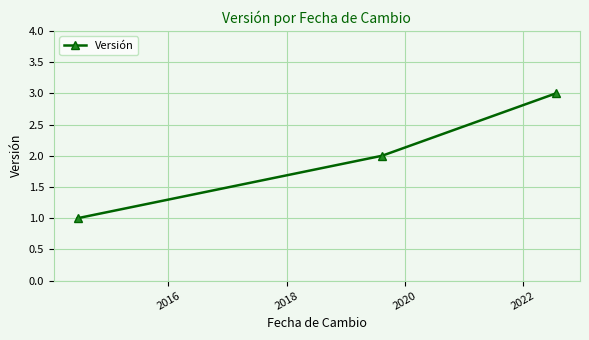

What is the sum of all values?

6